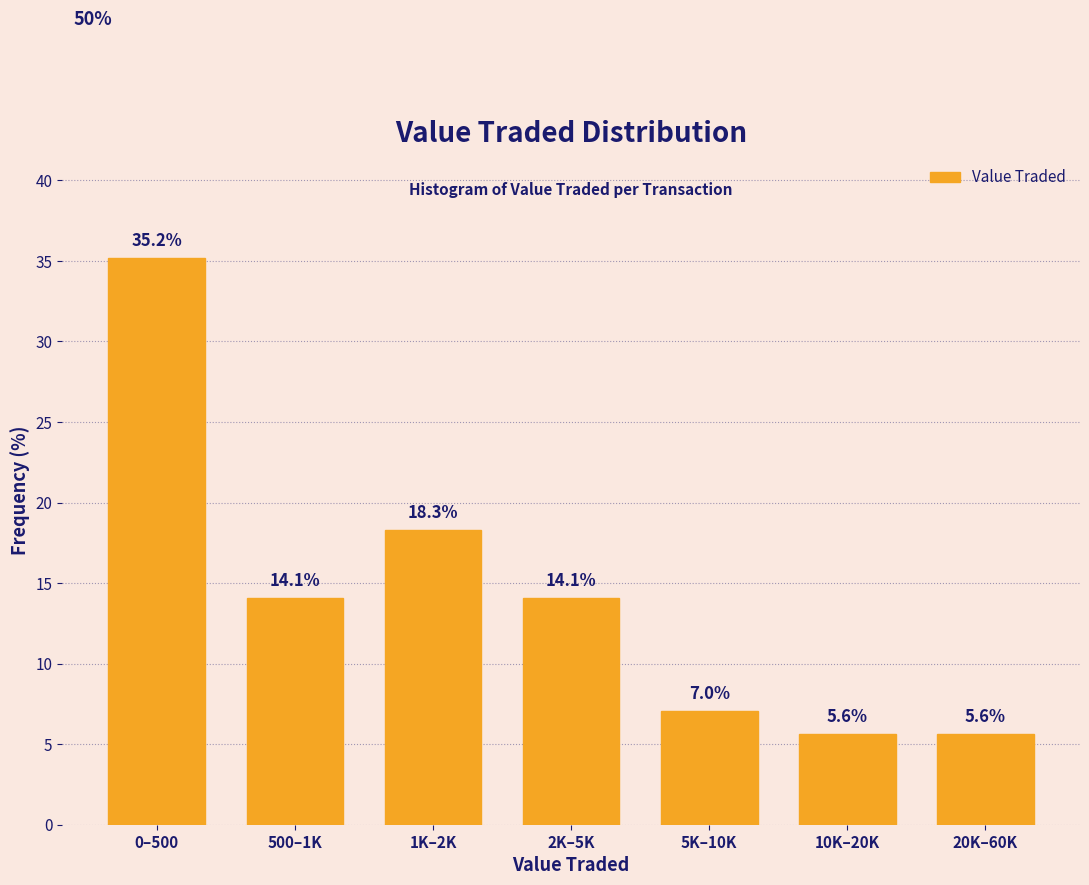

Reading left to right, transcribe all the data shown in this chart.

35.2	14.1	18.3	14.1	7.0	5.6	5.6